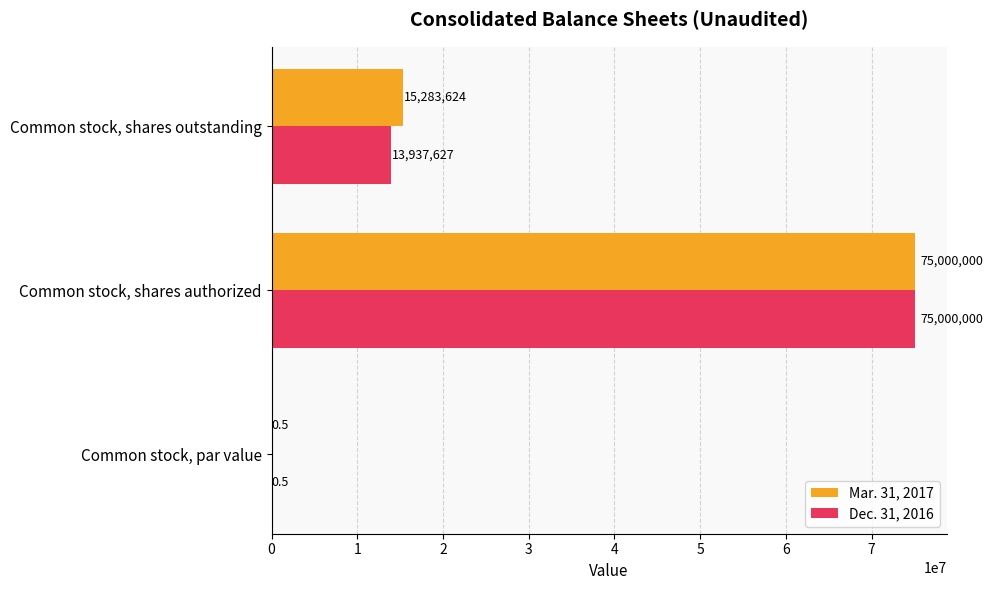

Where is Mar. 31, 2017 nearest to the value 37500000?

Common stock, shares outstanding